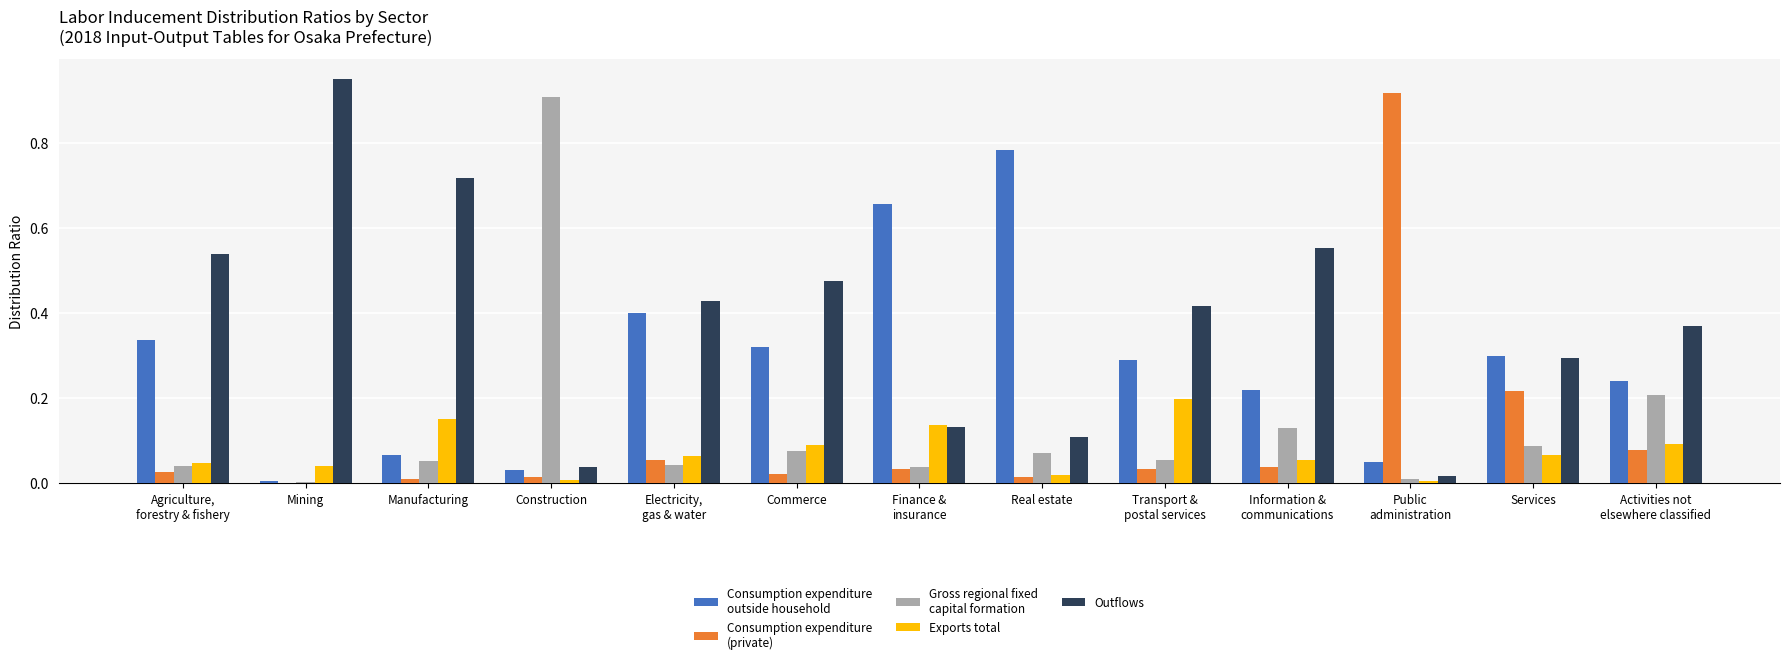

Which category has the highest value across all series?

Mining